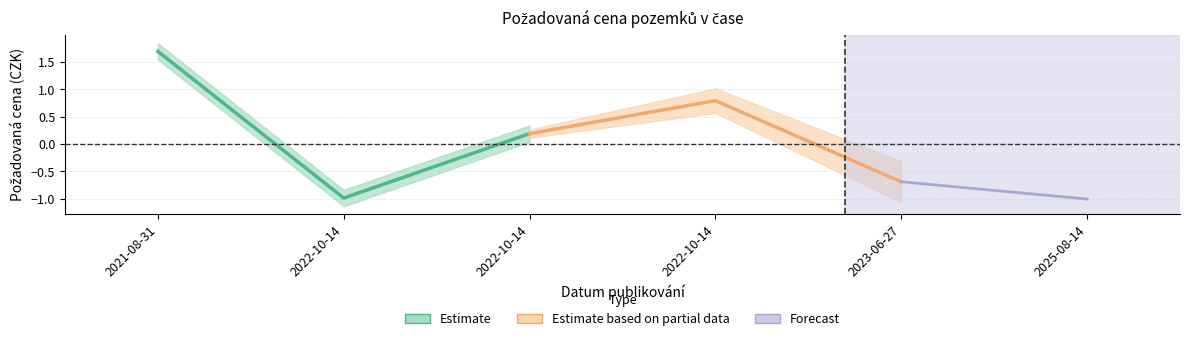

What is the label of the 1st point from the left?

2021-08-31